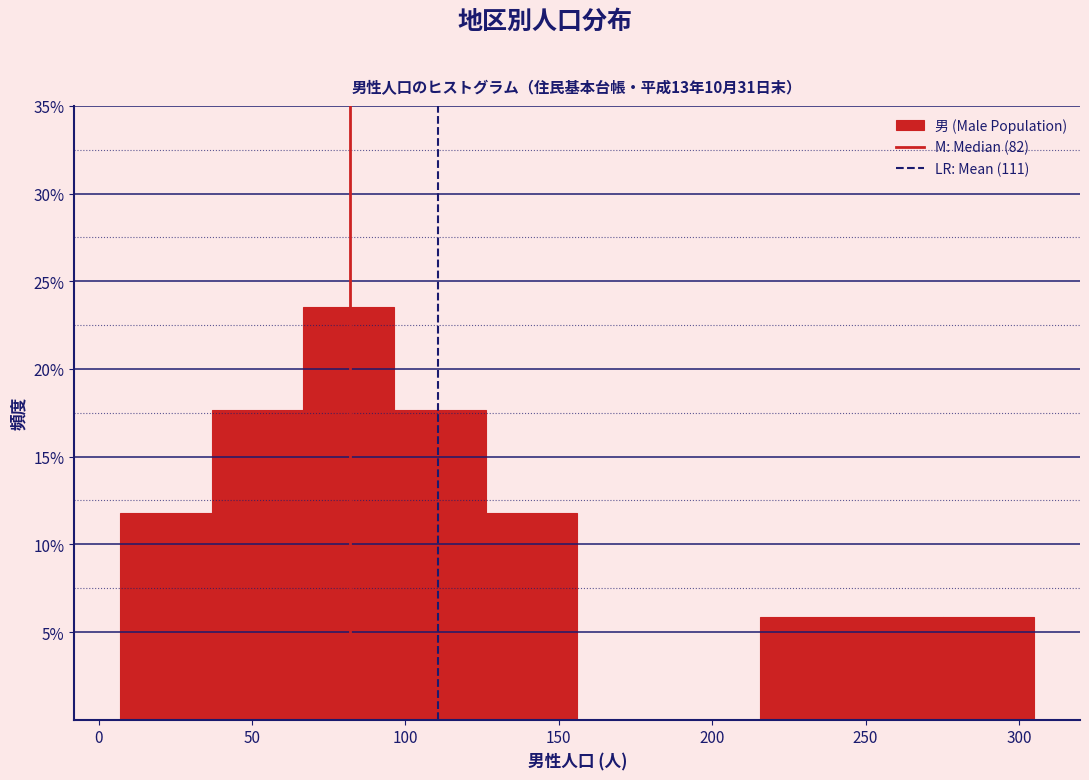

Reading left to right, transcribe this chart: for each bar, give the range it covers on the x-axis and its height. Neither the bar edges nor the heights are printed on the chart, so give them approximately, as read against the axes.

5 to 35: 12.0
35 to 65: 17.5
65 to 95: 23.5
95 to 125: 17.5
125 to 155: 12.0
155 to 185: 0
185 to 215: 0
215 to 245: 6.0
245 to 275: 6.0
275 to 305: 6.0